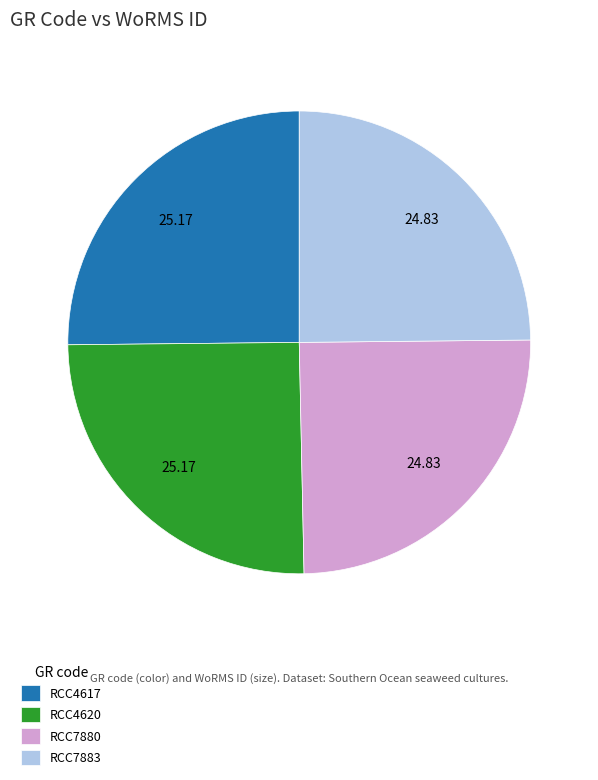

Is RCC7883 the majority of the pie?

No